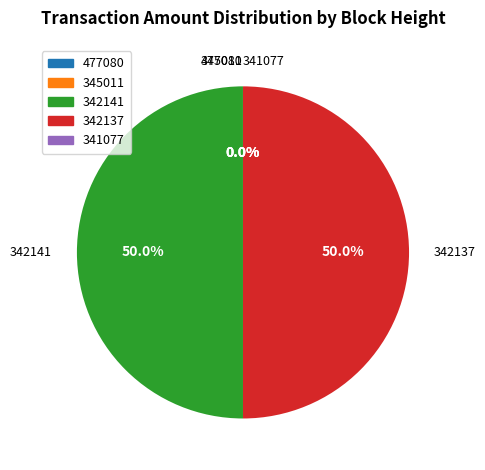

What portion of the pie excludes 342137?

50.0%